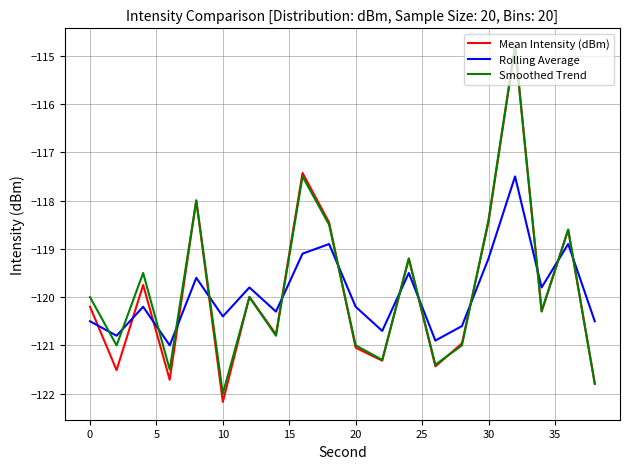

How many intersections are there between Mean Intensity (dBm) and Rolling Average?

13